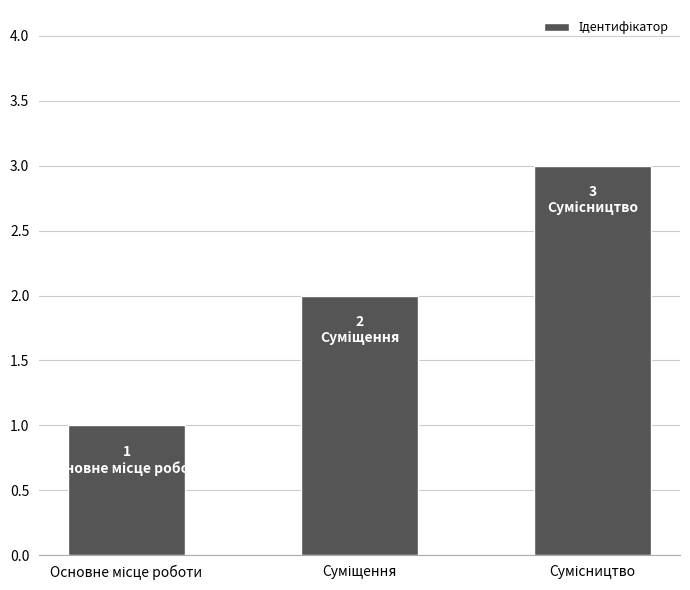

What is the sum of all values?

6